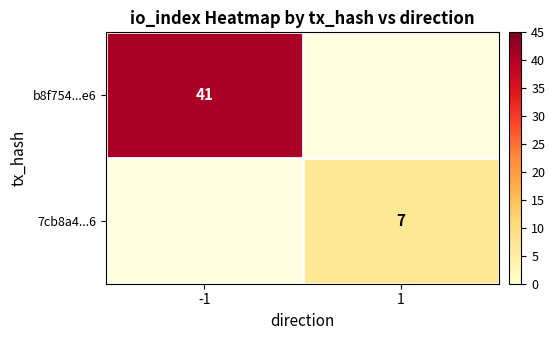

Which has a higher value, 1 or -1?

-1